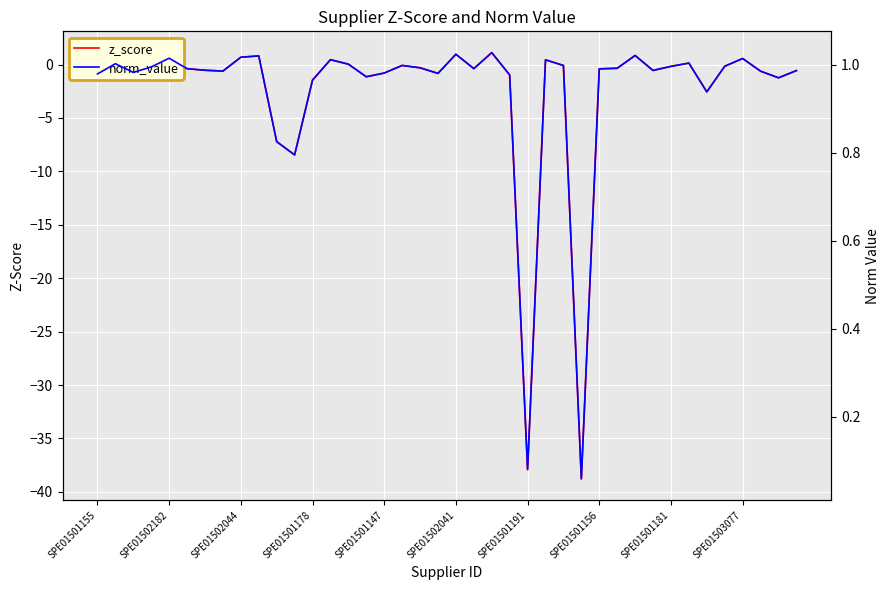

At which label is norm_value closest to 0?

27